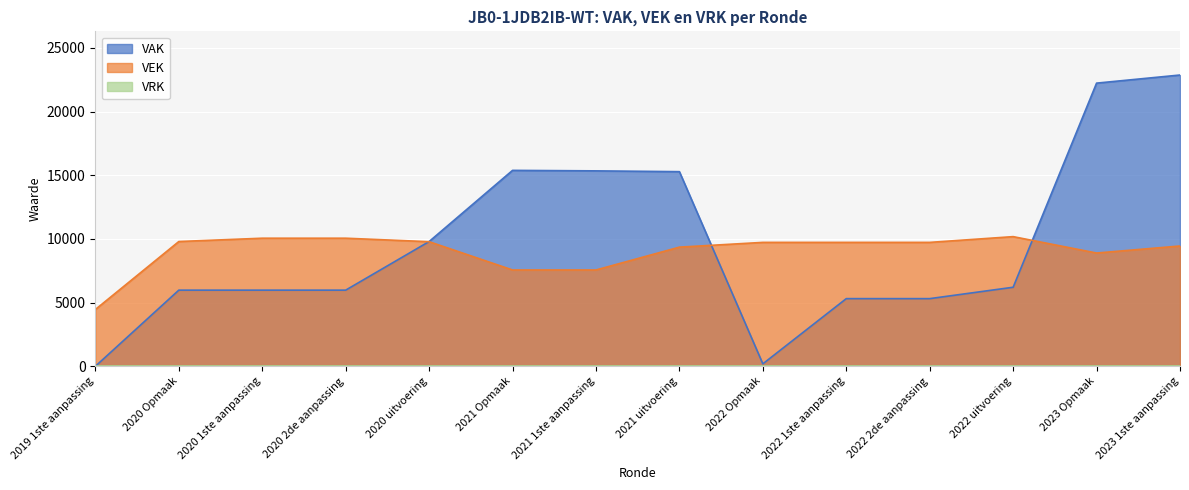

At which label does VEK reach its peak?

2022 uitvoering